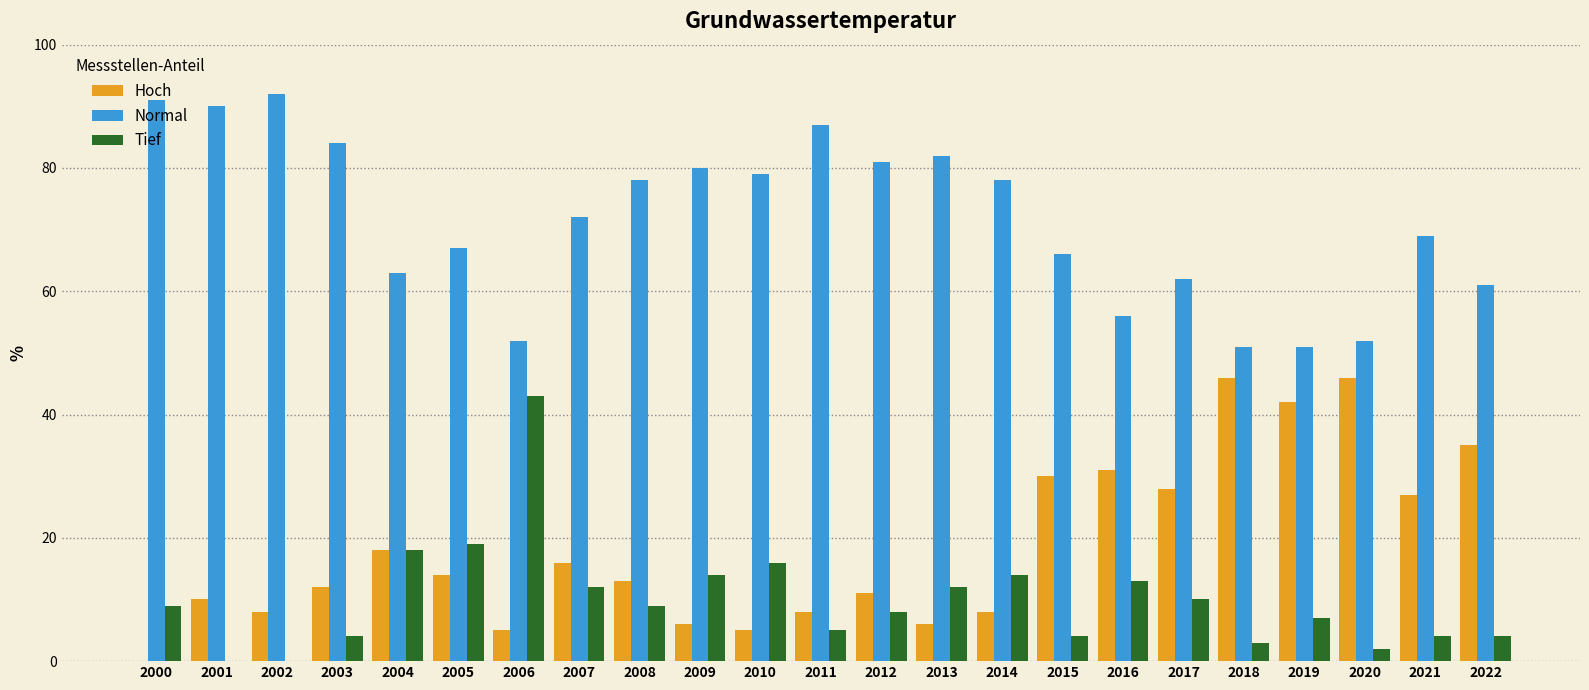

The value of Normal at 2004 is 15. True or false?

False